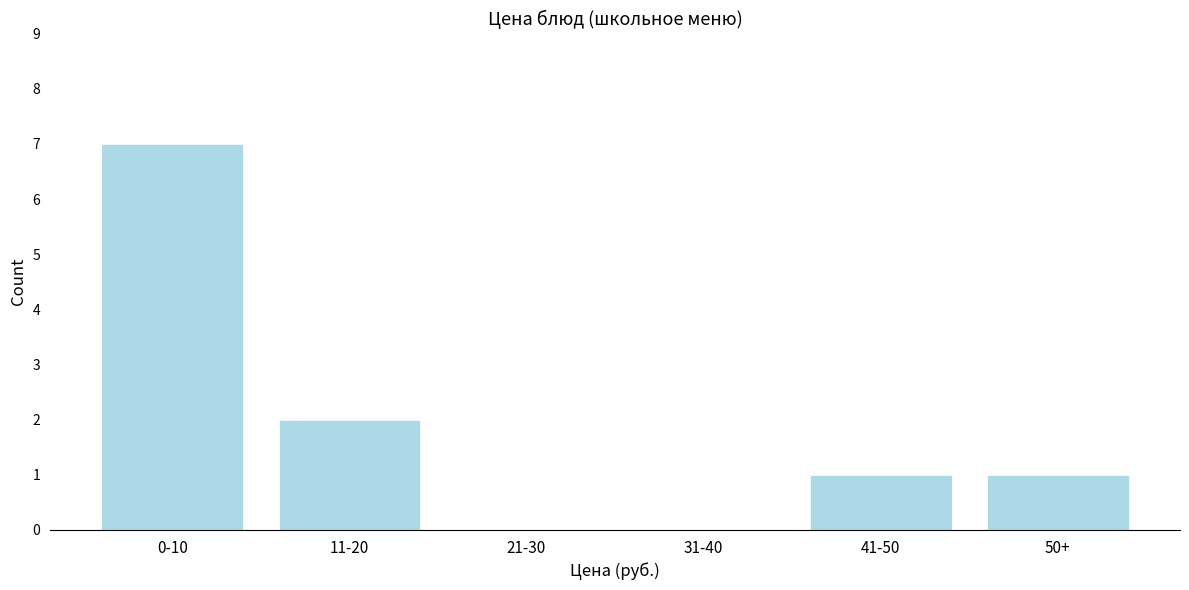

True or false: the data shows 5 at 31-40.

False